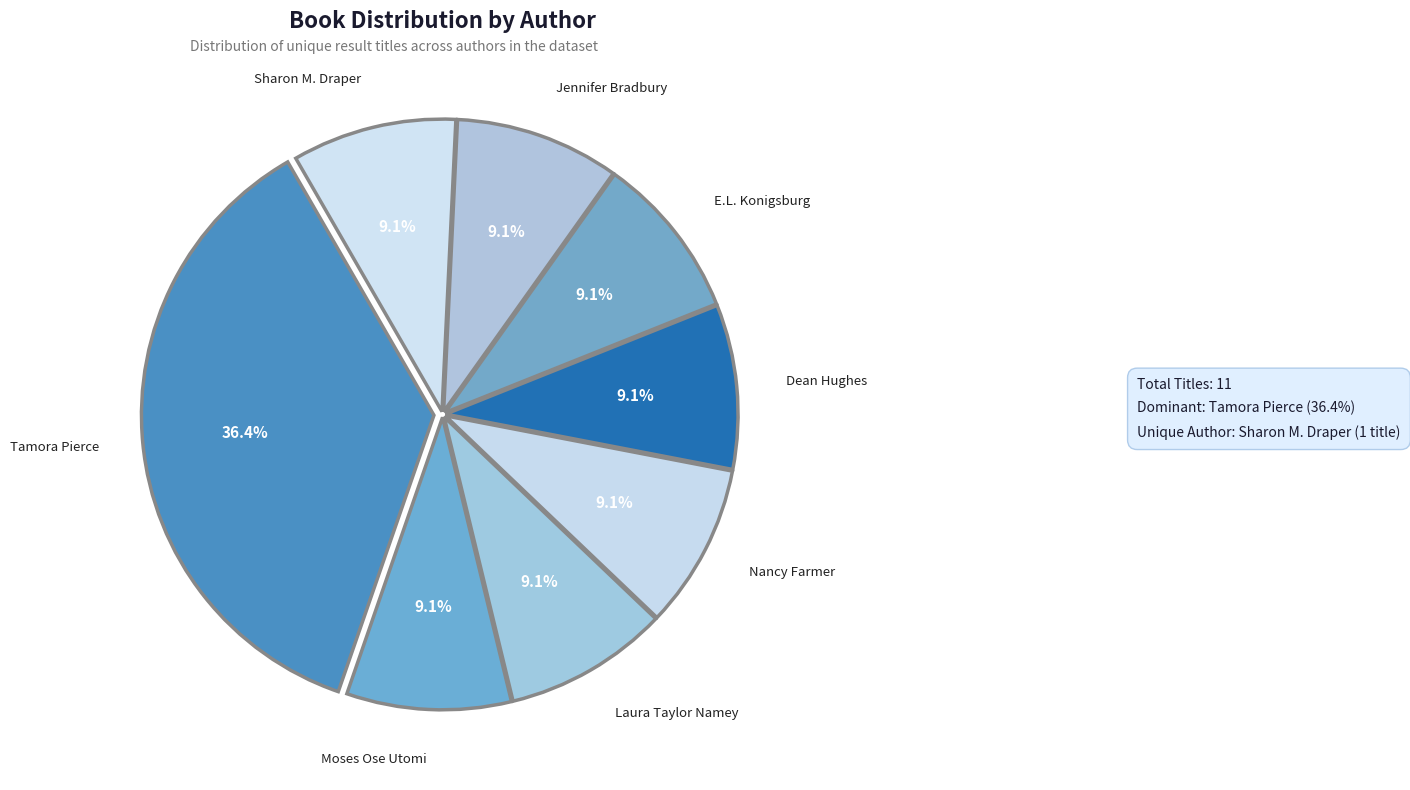

To the nearest percent, what is the difference between the largest and smallest slice percentages?

27%